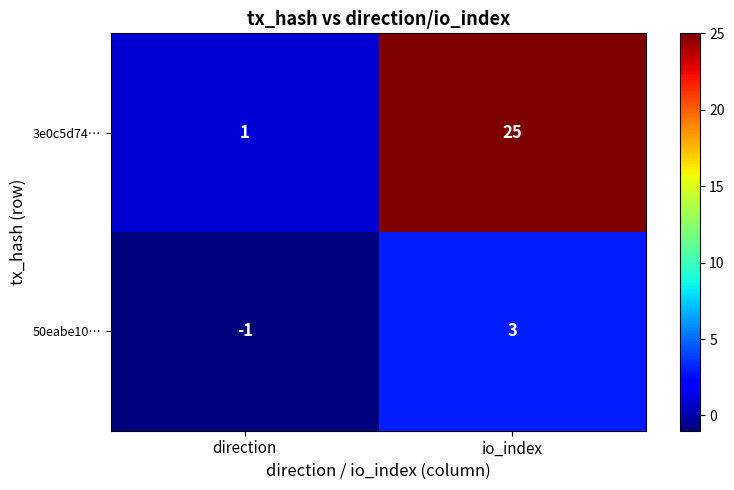

Rank the series by their maximum value, from lowest to highest.

50eabe10…, 3e0c5d74…